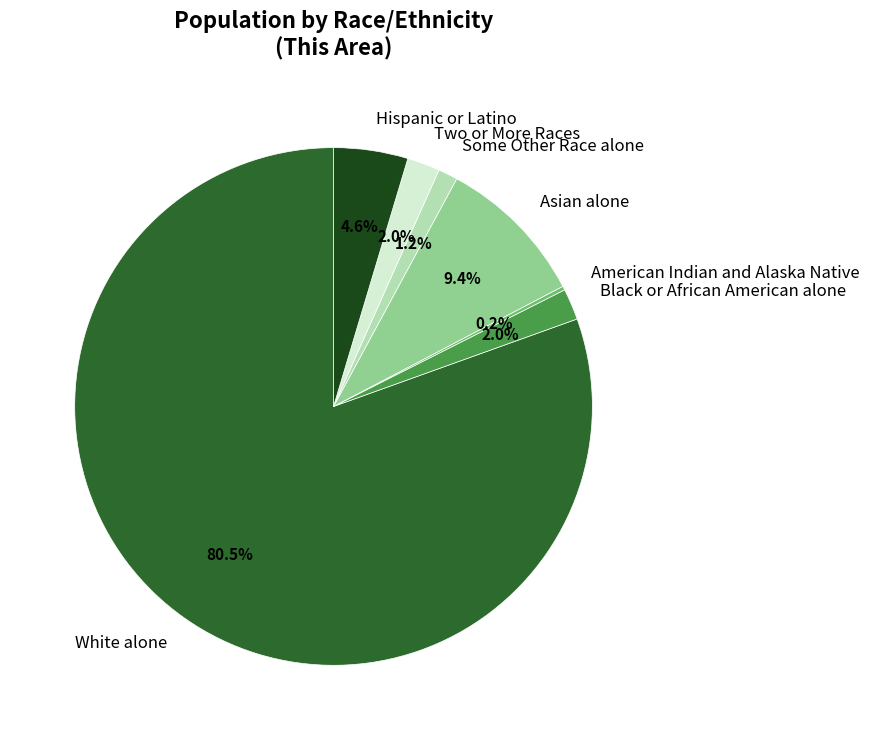

Combined, what portion of the pie is Some Other Race alone and Black or African American alone?

3.2%